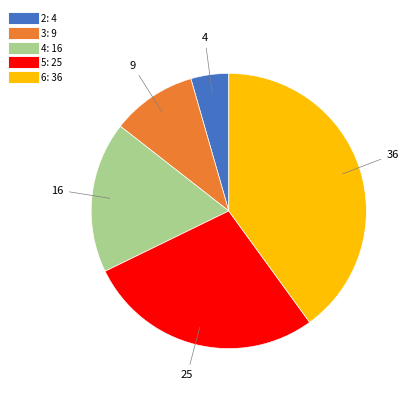

Count the number of slices in the pie.

5